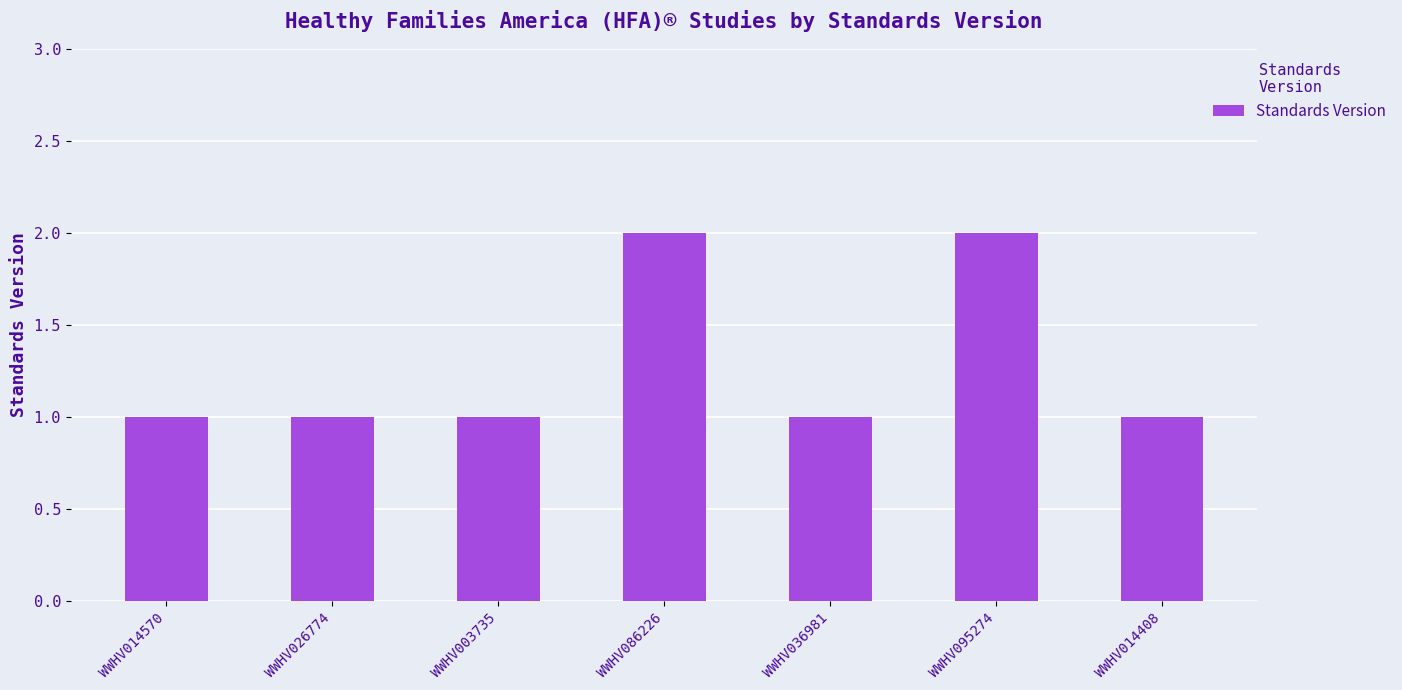

Are the bars grouped side by side (vs. stacked)?

No